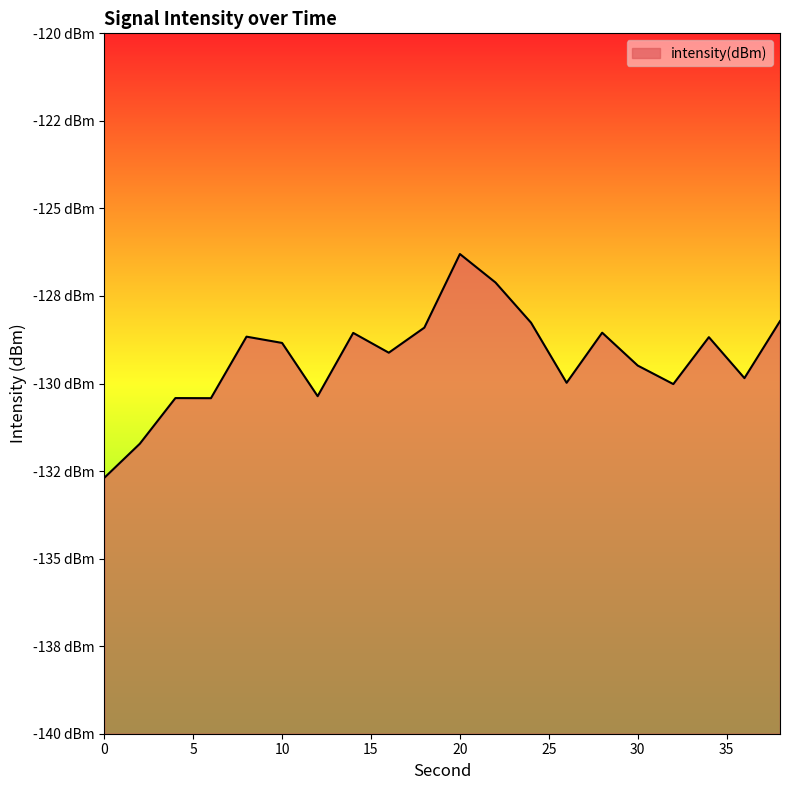

Rank the categories by value from highest to lowest.

20, 22, 38, 24, 18, 28, 14, 8, 34, 10, 16, 30, 36, 26, 32, 12, 4, 6, 2, 0